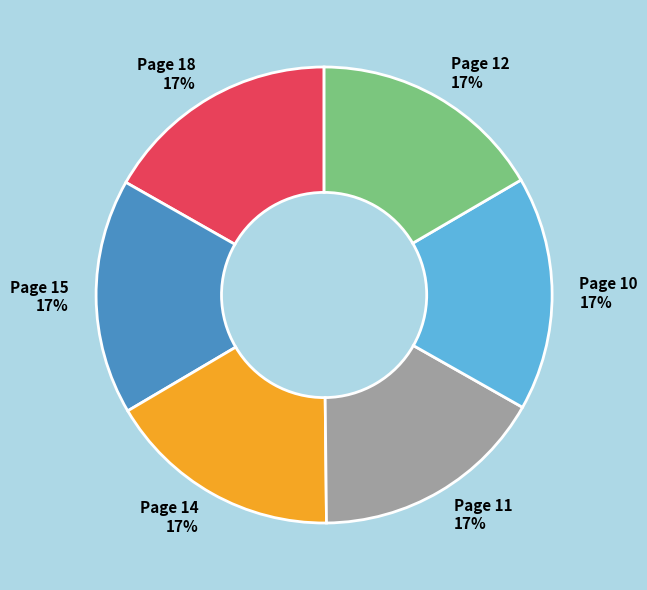

Approximately how many times larger is the value at Page 10 compared to Page 15?

1.0